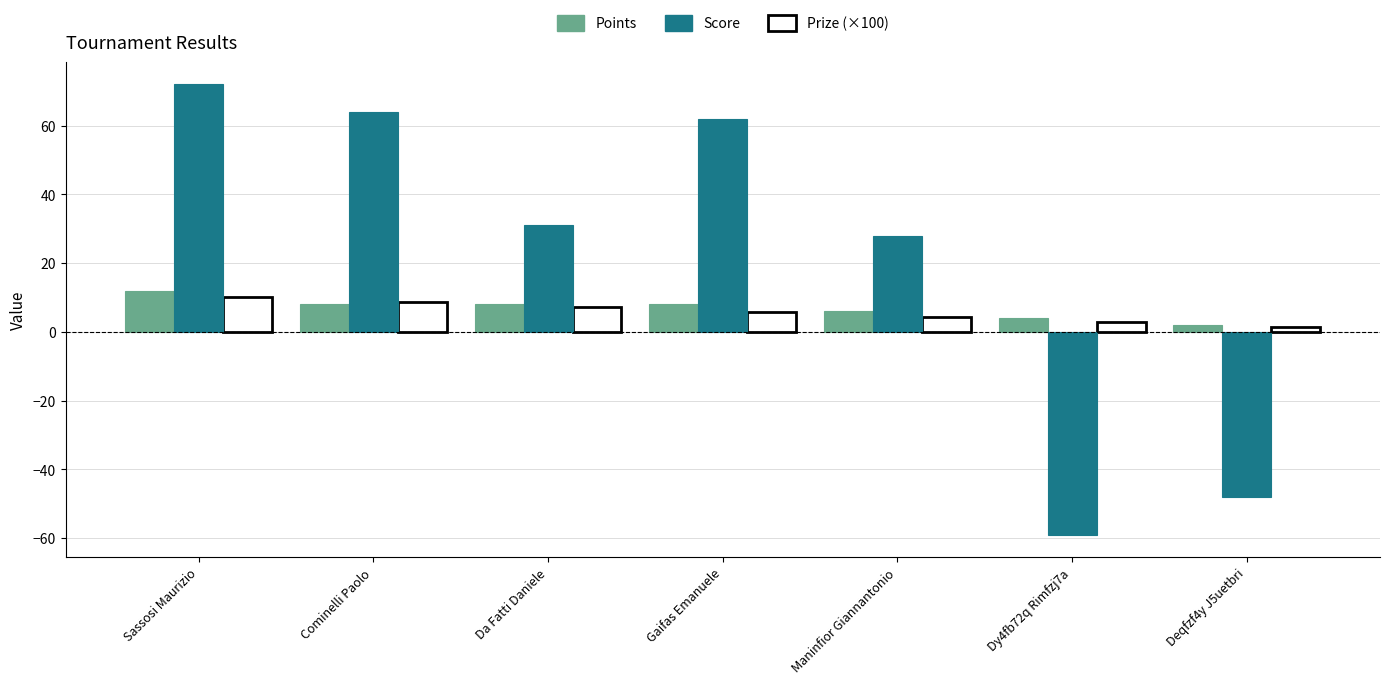

What is the highest value of the Points series?

12.0